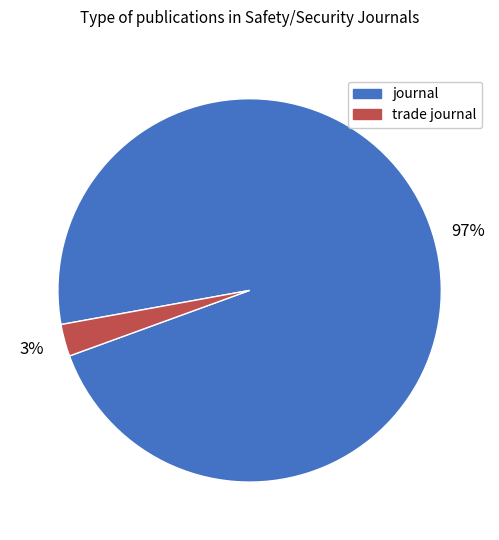

To the nearest percent, what percentage of the pie is trade journal?

3%